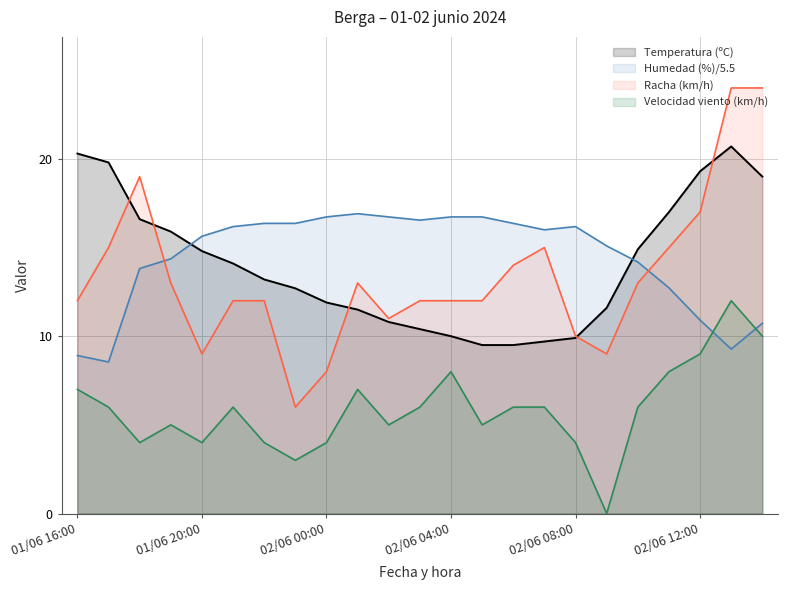

Between 01/06 19:00 and 01/06 21:00, which series saw the biggest shift?

Humedad (%)